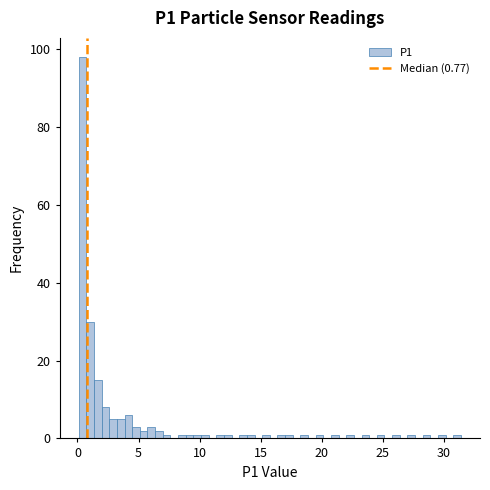

Around what value on the x-axis is the tallest bar? Give the approximate position of its centre, as read against the axis.

0.5